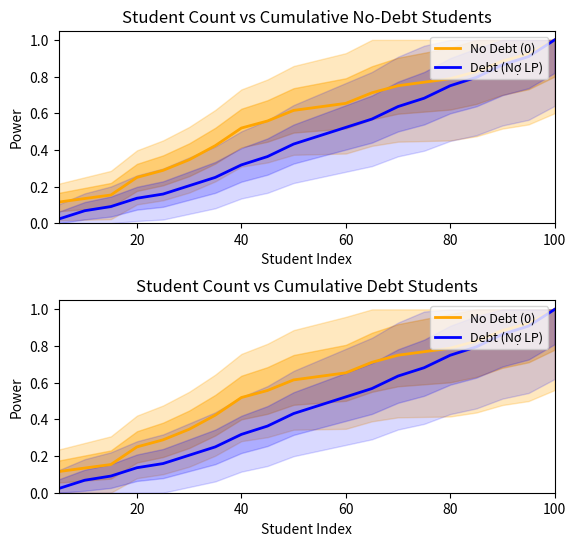

True or false: Debt (Nợ LP) and No Debt (0) intersect in this chart.

False